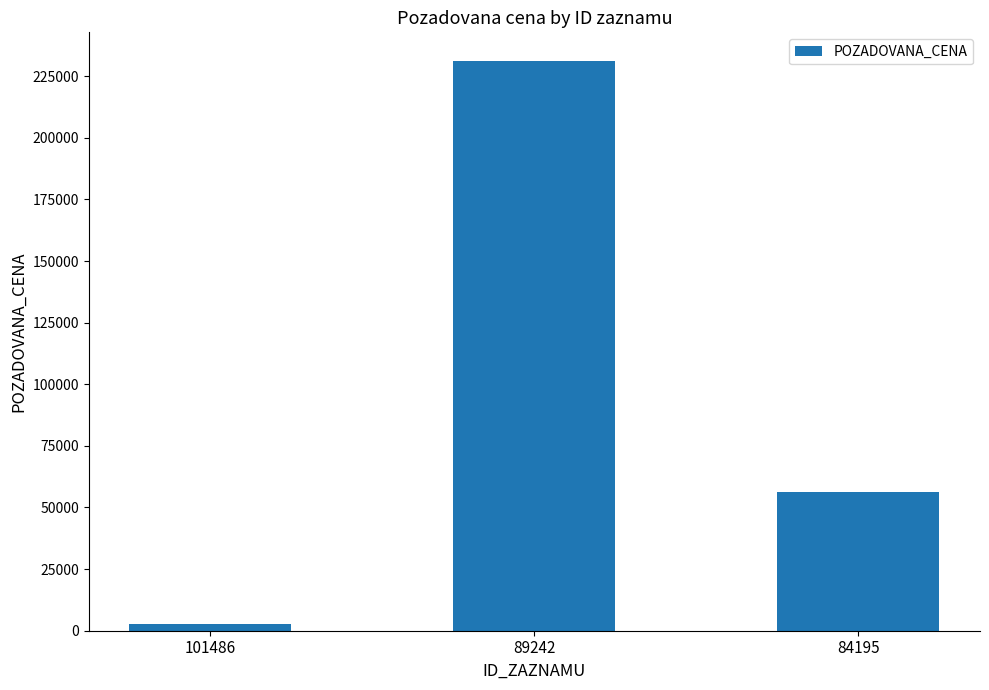

What is the value of the 2nd bar from the left?

231240